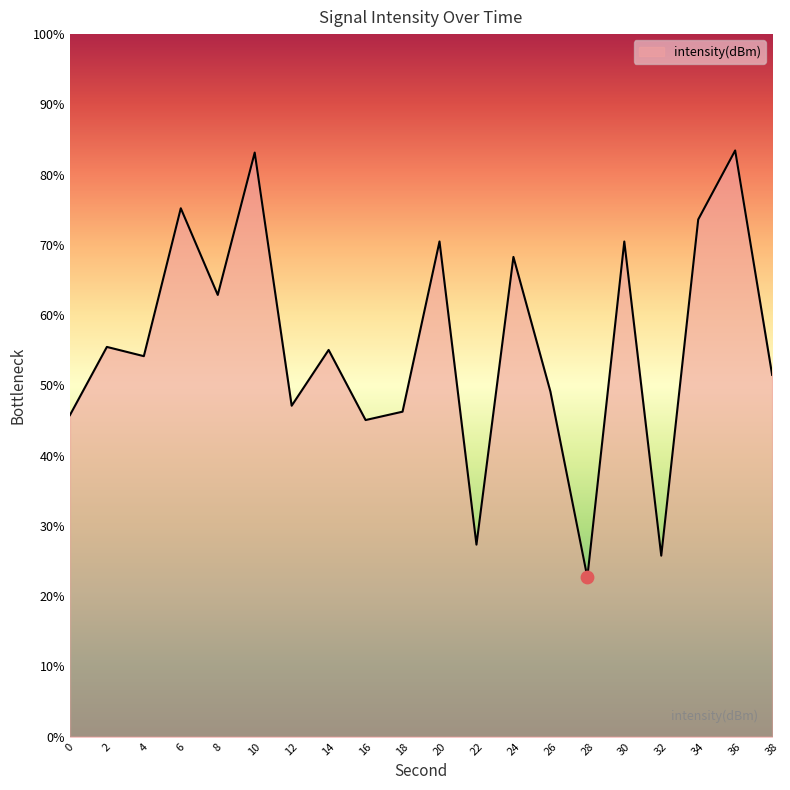

What is the change in value from 0 to 8?

+17.1